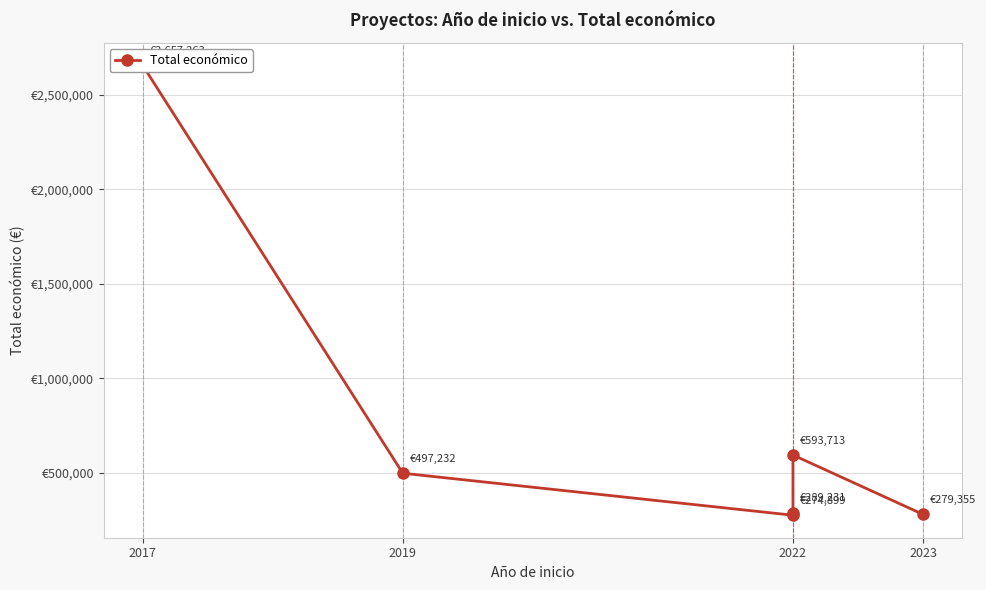

How many interior local valleys (lower than both neighbors) does the data have?

1